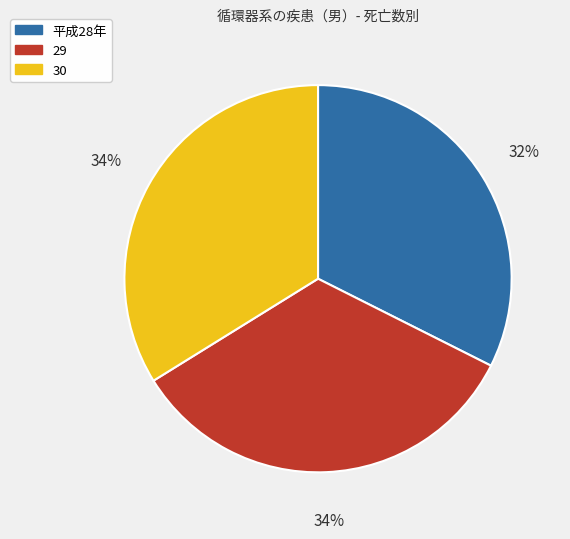

Do 30 and 29 together represent more than half of the pie?

Yes